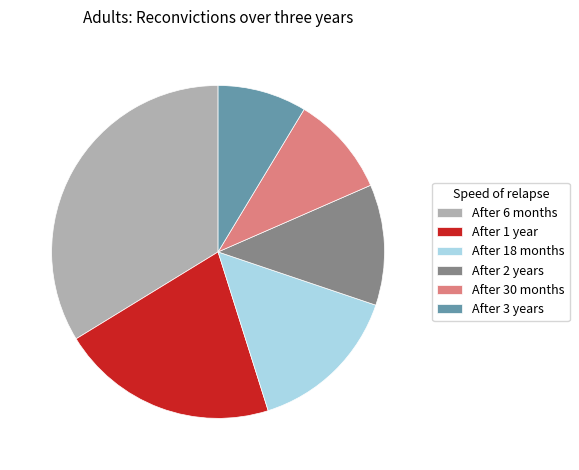

Which has a higher value, After 2 years or After 1 year?

After 1 year